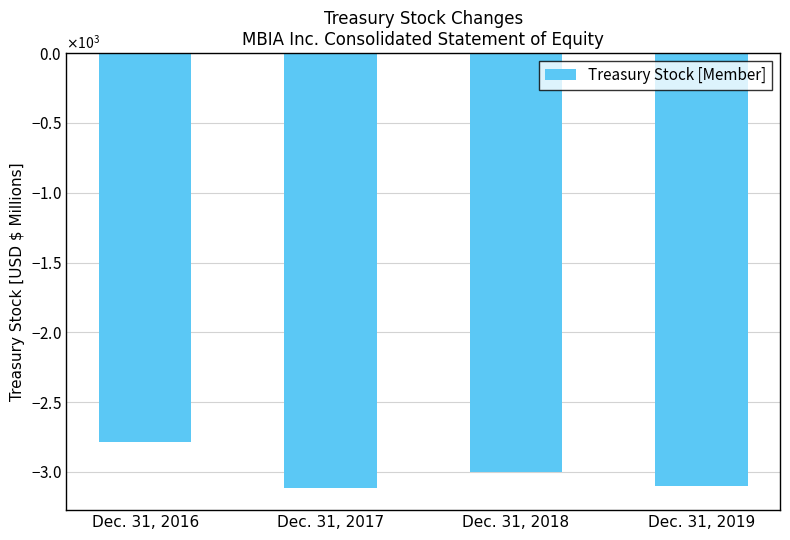

Rank the categories by value from lowest to highest.

Dec. 31, 2017, Dec. 31, 2019, Dec. 31, 2018, Dec. 31, 2016